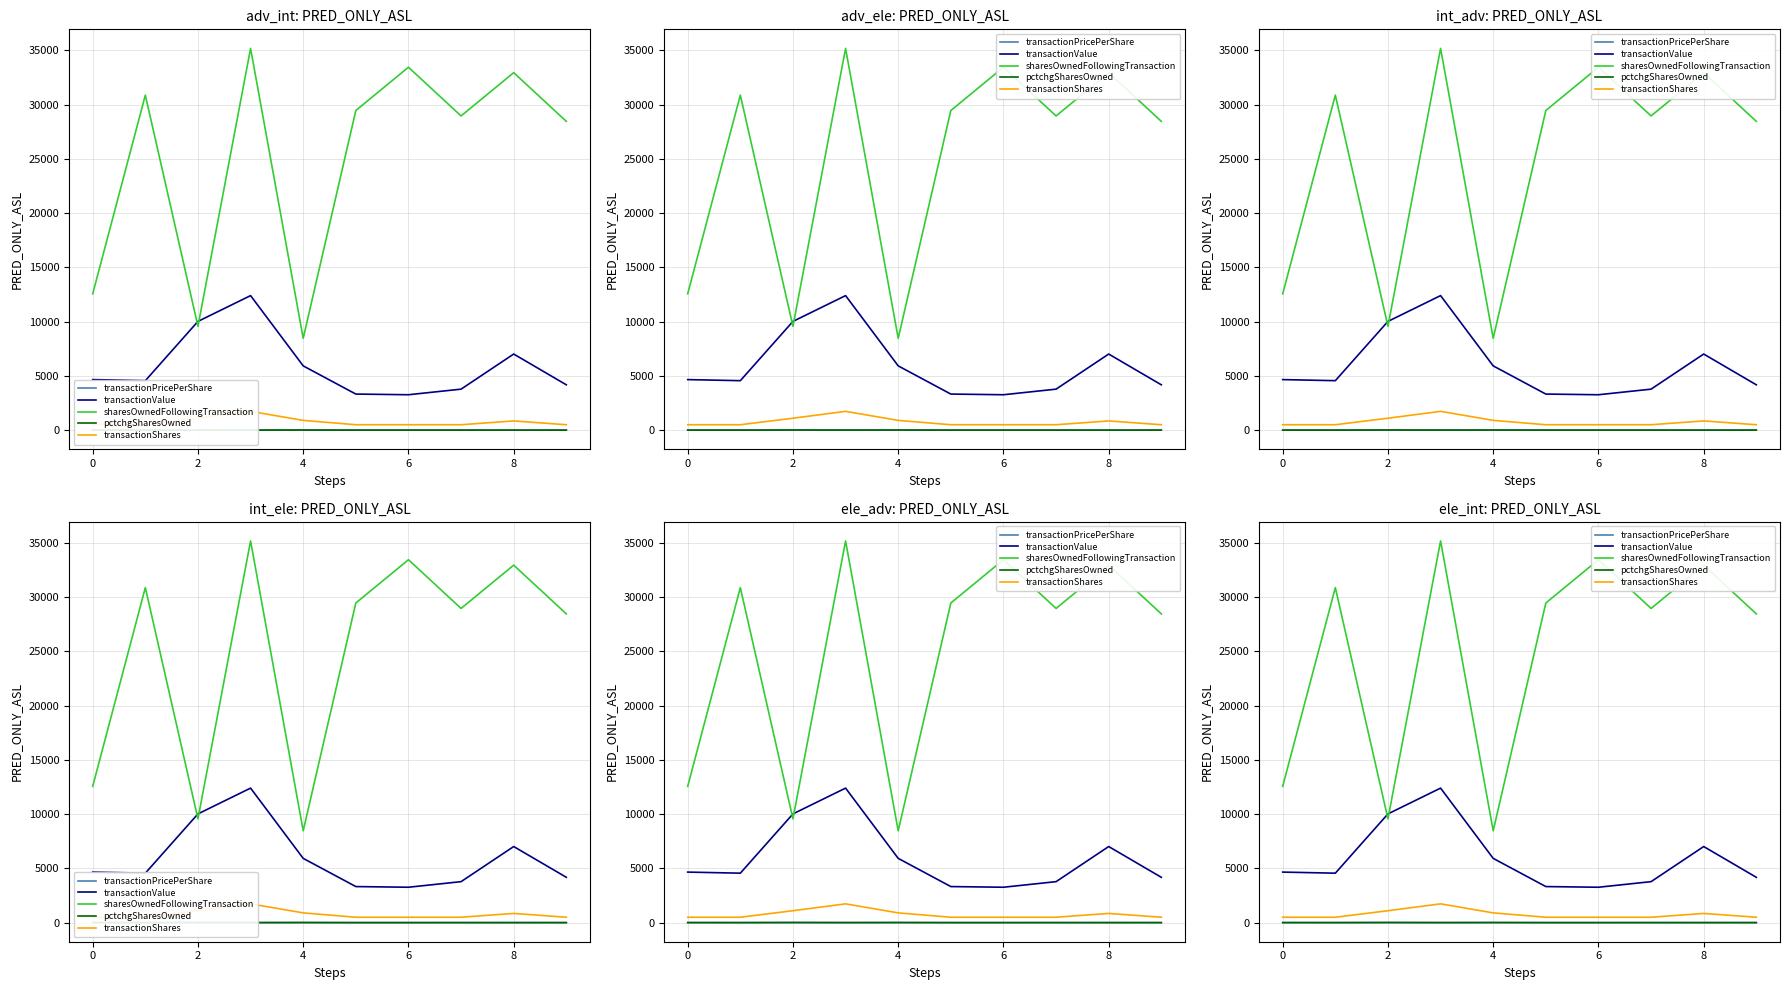

True or false: transactionShares and pctchgSharesOwned cross at least once.

False